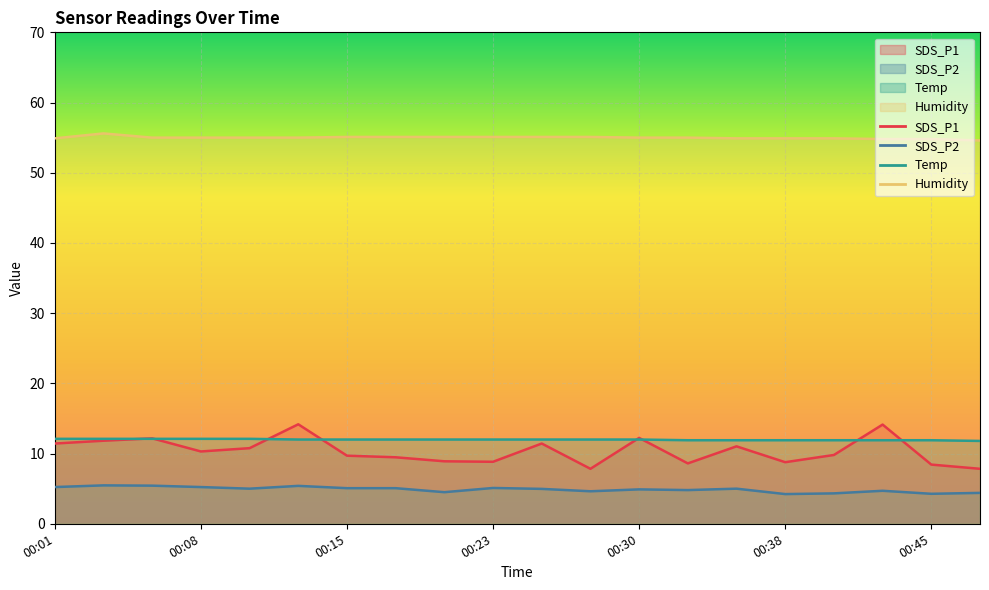

Where does the SDS_P2 series first go above 5?

00:01